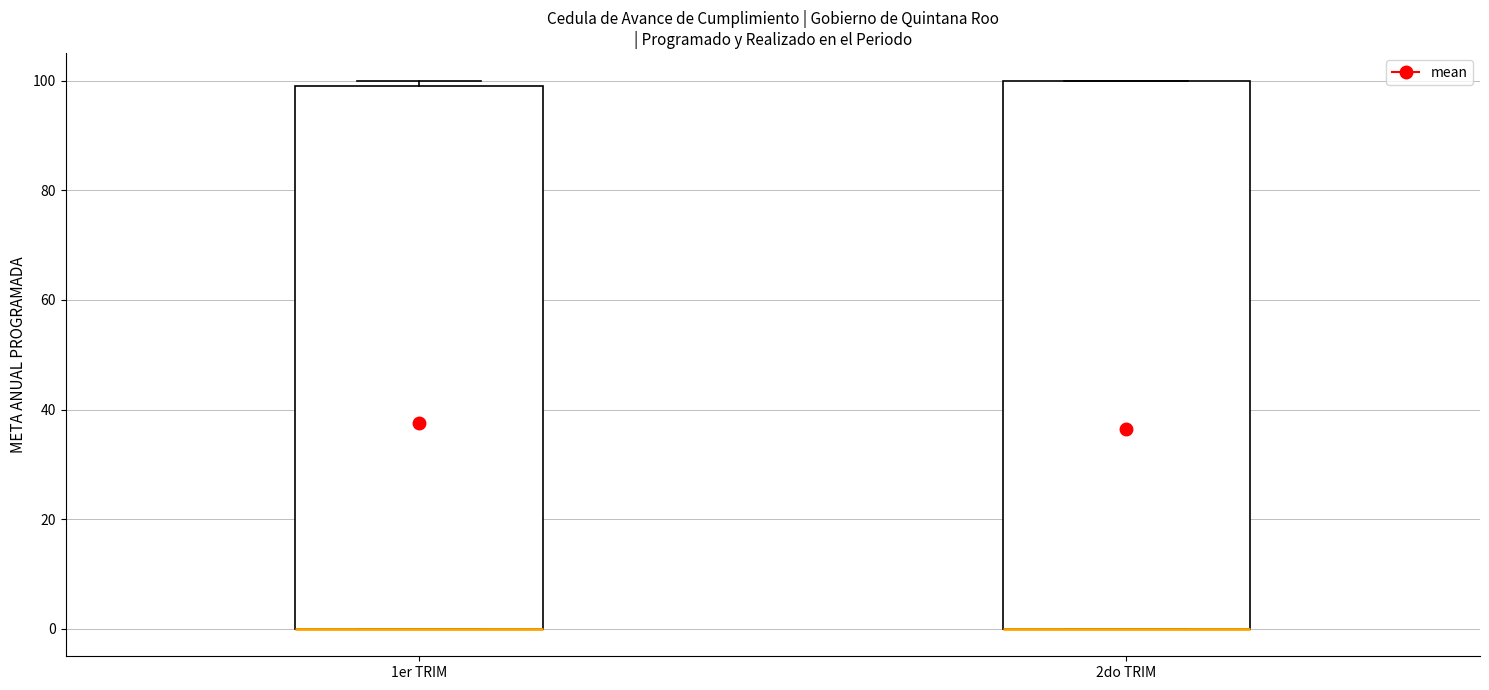

Reading left to right, transcribe this box plot: for each box, give where its median line is, the range the box spans, and where its two whiskers end, as read against the y-axis. The values are not printed on the chart, so give them approximately, as read against the axis.

1er TRIM: median 0 (drawn on the box's lower edge), box 0 to 100, whiskers 0 to 100 (just above the box's upper edge)
2do TRIM: median 0 (drawn on the box's lower edge), box 0 to 100, whiskers 0 to 100